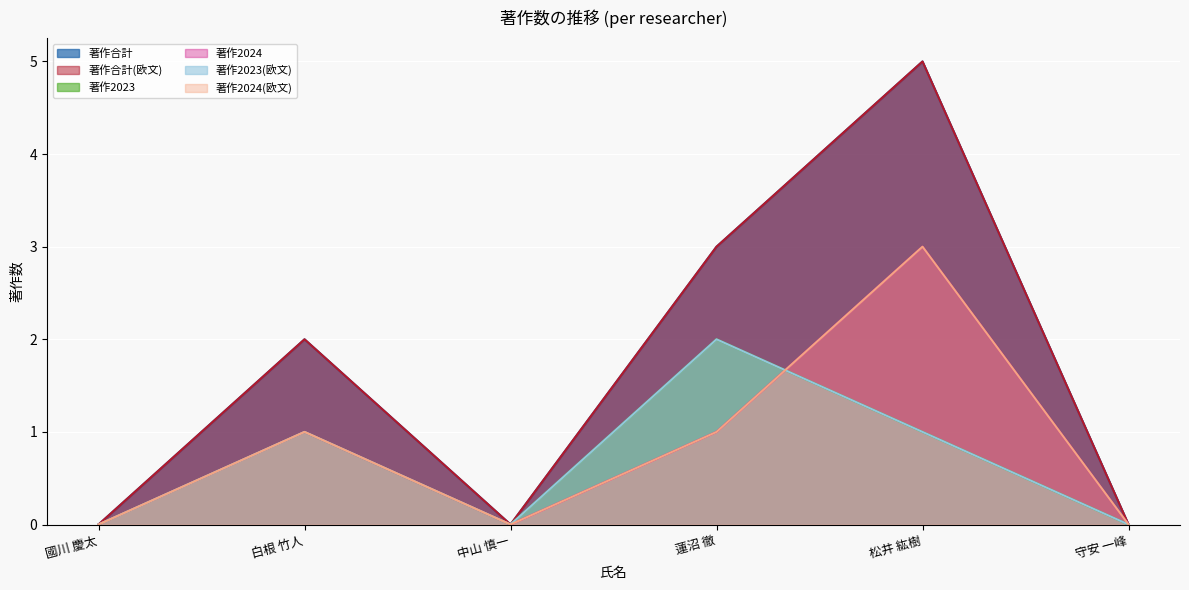

True or false: 著作2024 and 著作合計 intersect in this chart.

False